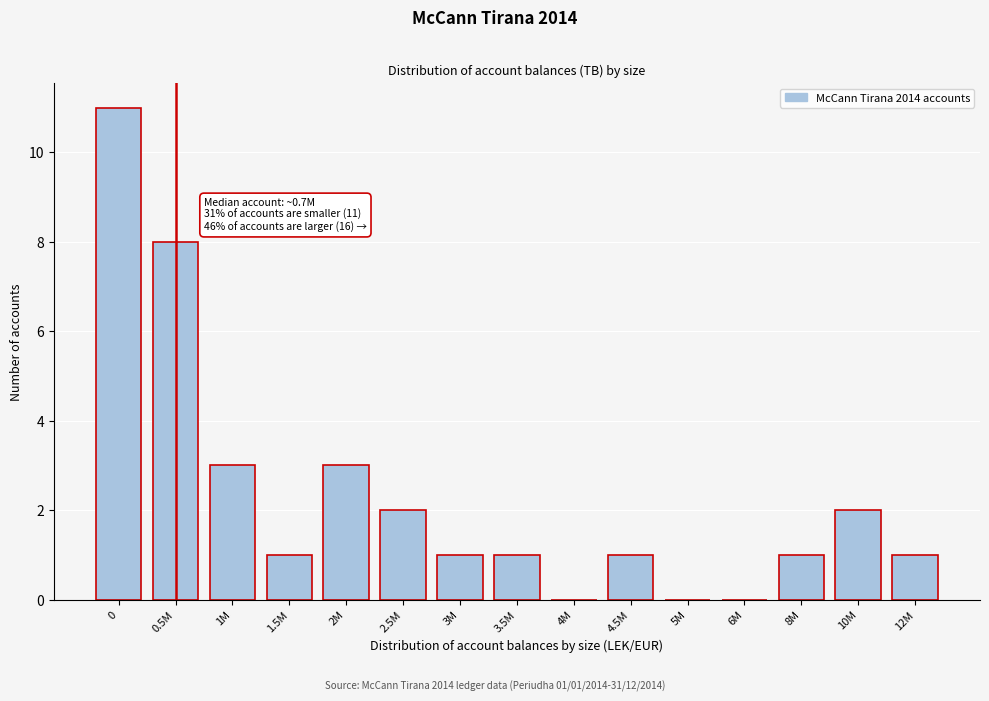

Reading left to right, list all the values displayed in this chart.

0=11	0.5M=8	1M=3	1.5M=1	2M=3	2.5M=2	3M=1	3.5M=1	4M=0	4.5M=1	5M=0	6M=0	8M=1	10M=2	12M=1